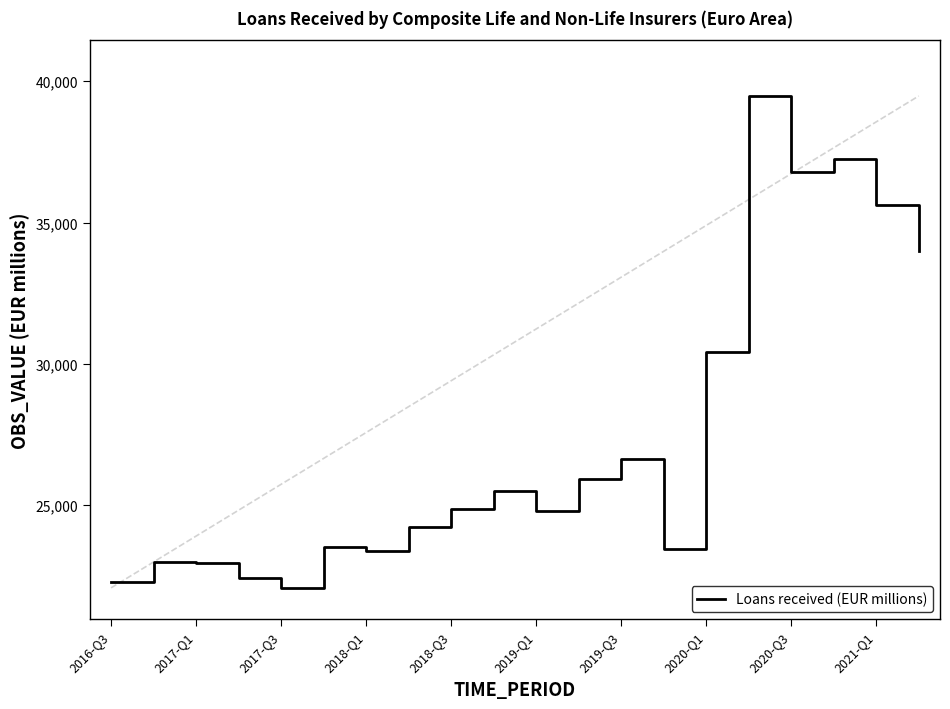

What is the maximum value shown in the chart?

39479.0